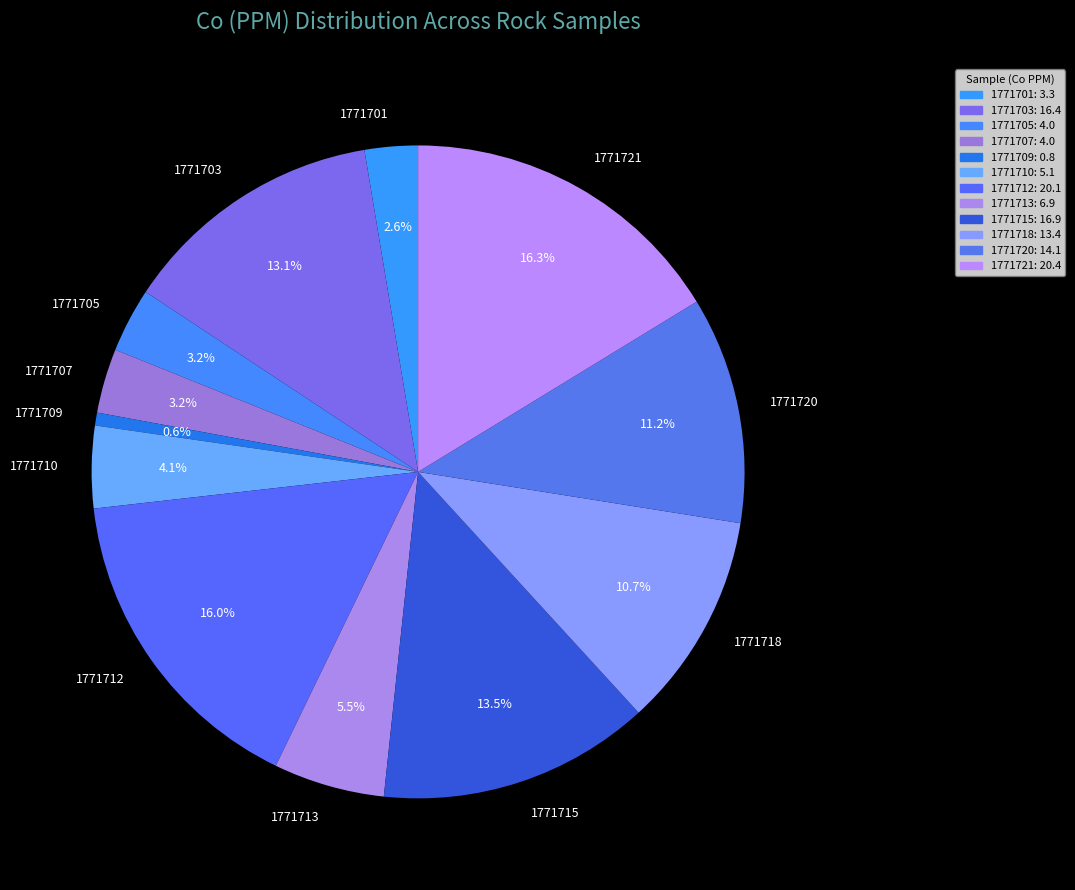

Does 1771709 represent more than half of the total?

No